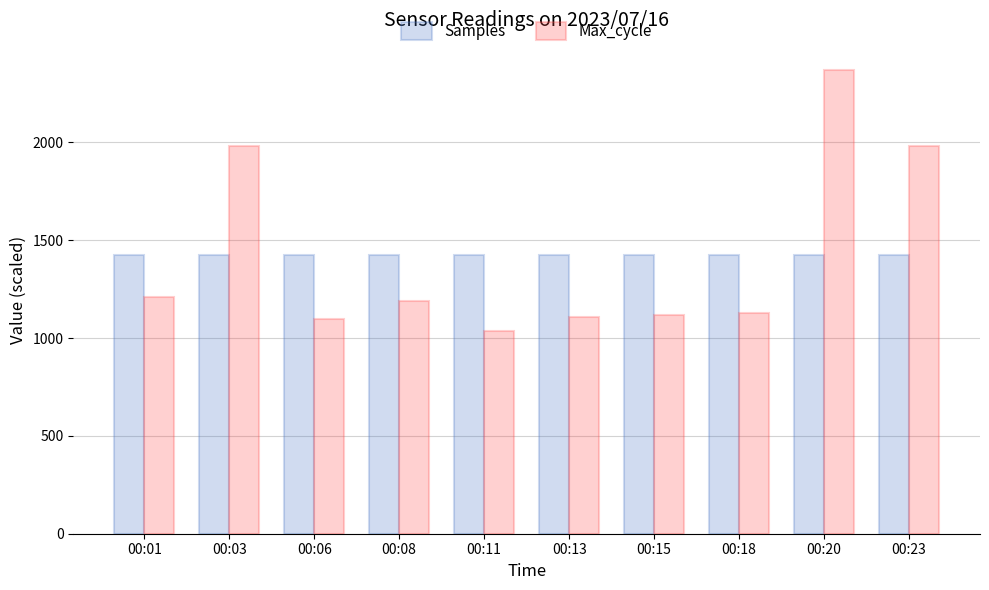

True or false: Samples has a value of 1422.0 at 00:18.

True